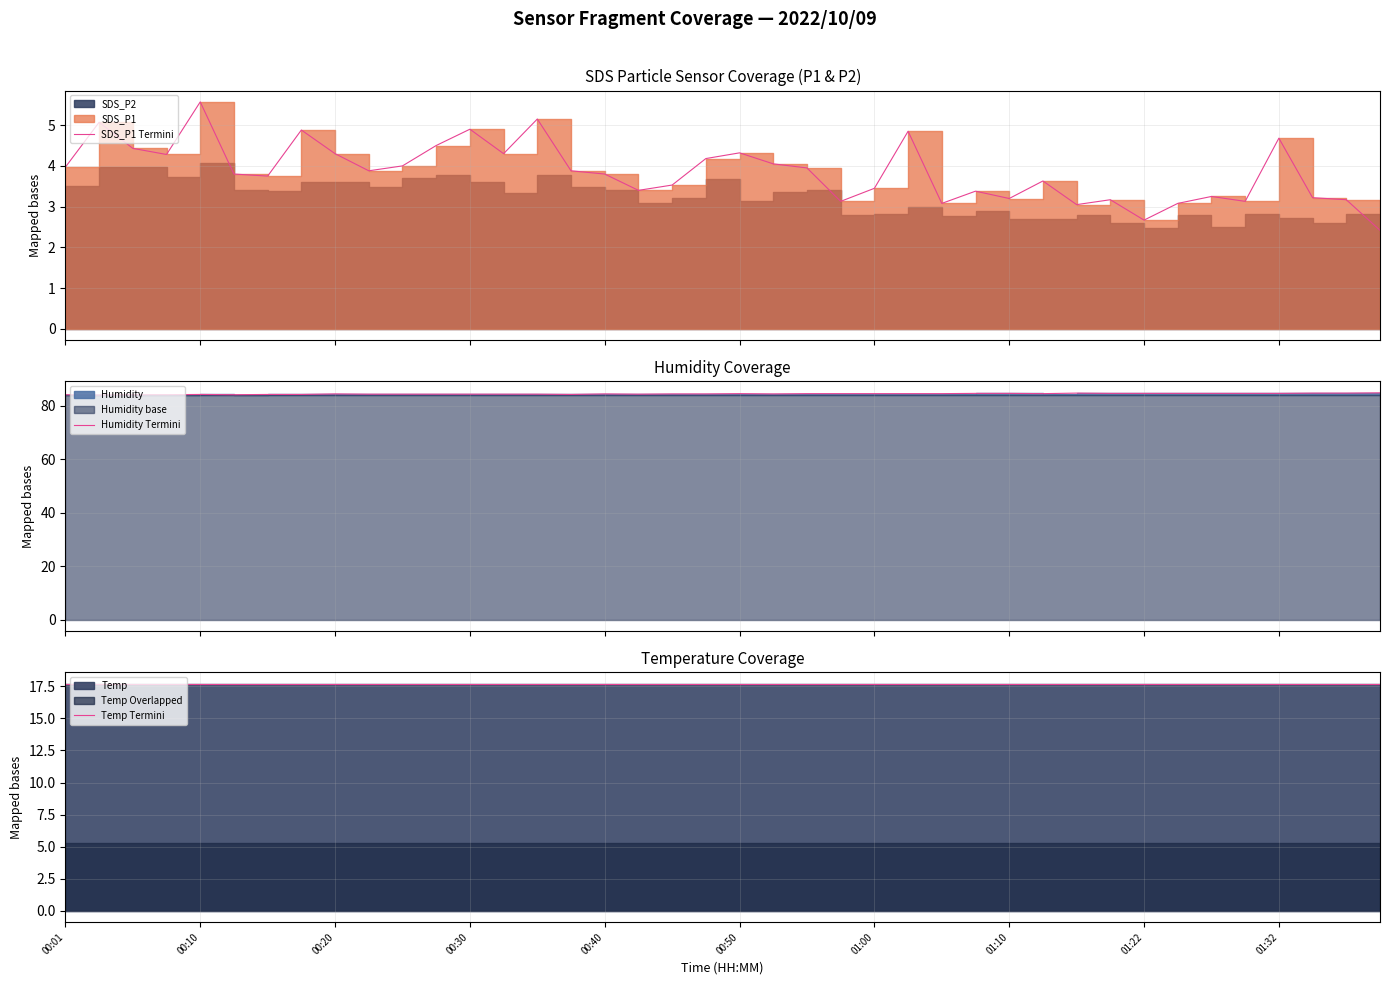

What is the sum of all SDS_P1 Termini values?

154.4